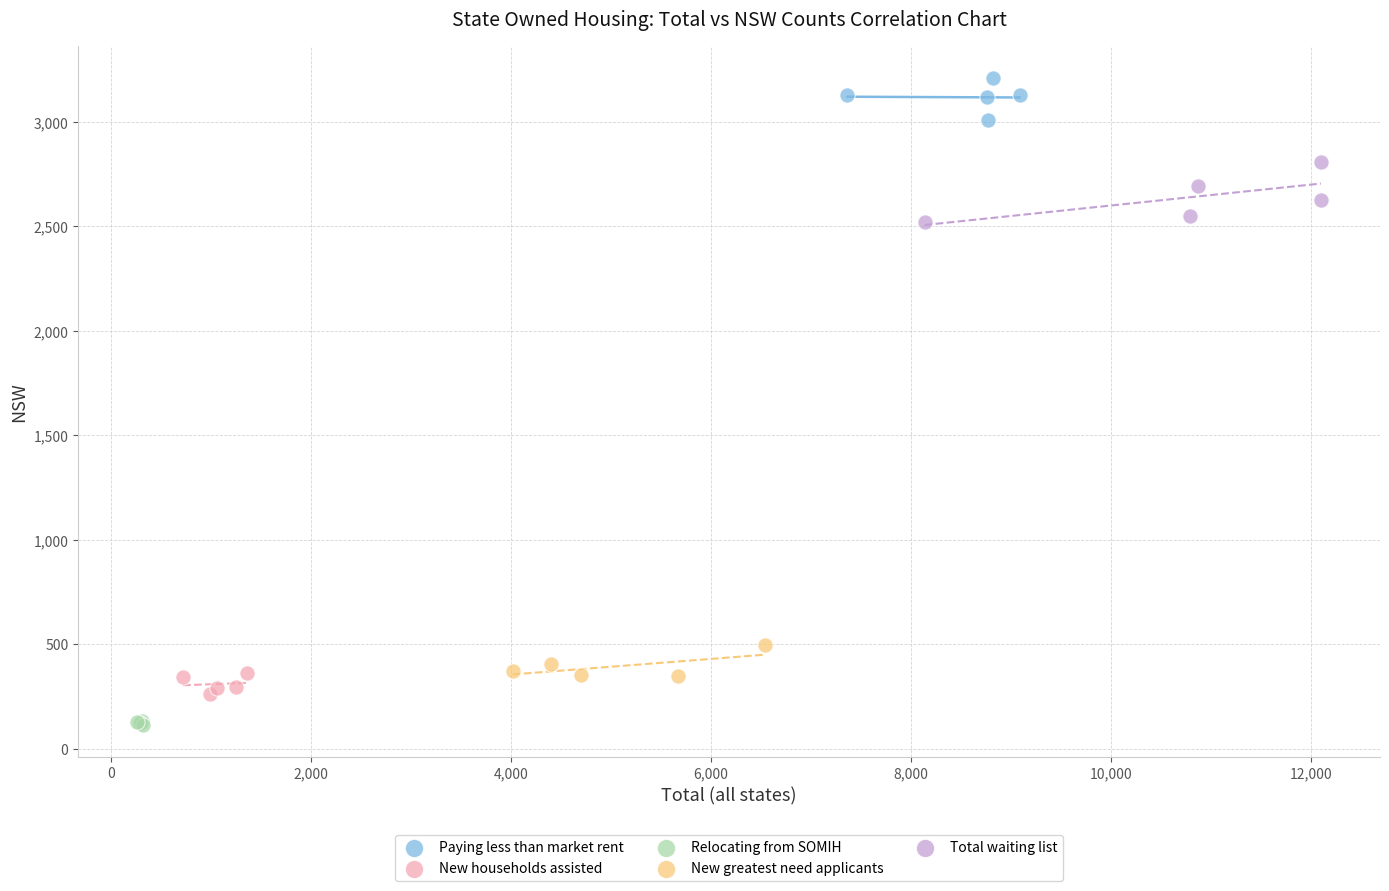

Which series contains the lowest Y value?

Relocating from SOMIH